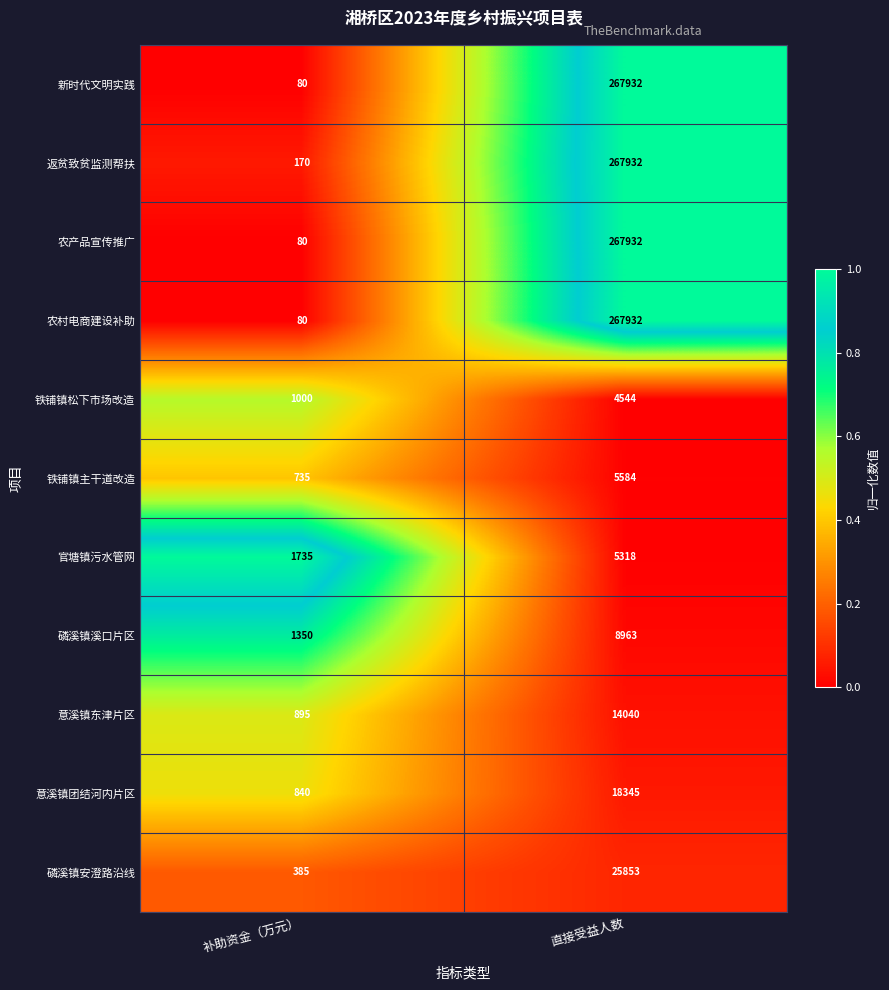

What is the difference between the highest and lowest values at 补助资金（万元）?

1655